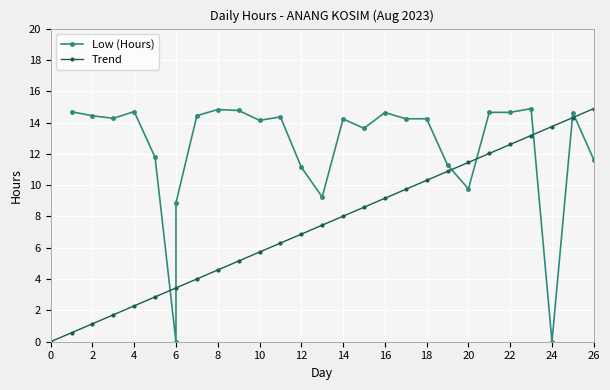

Is it true that Trend equals 23.9 at 26?

False